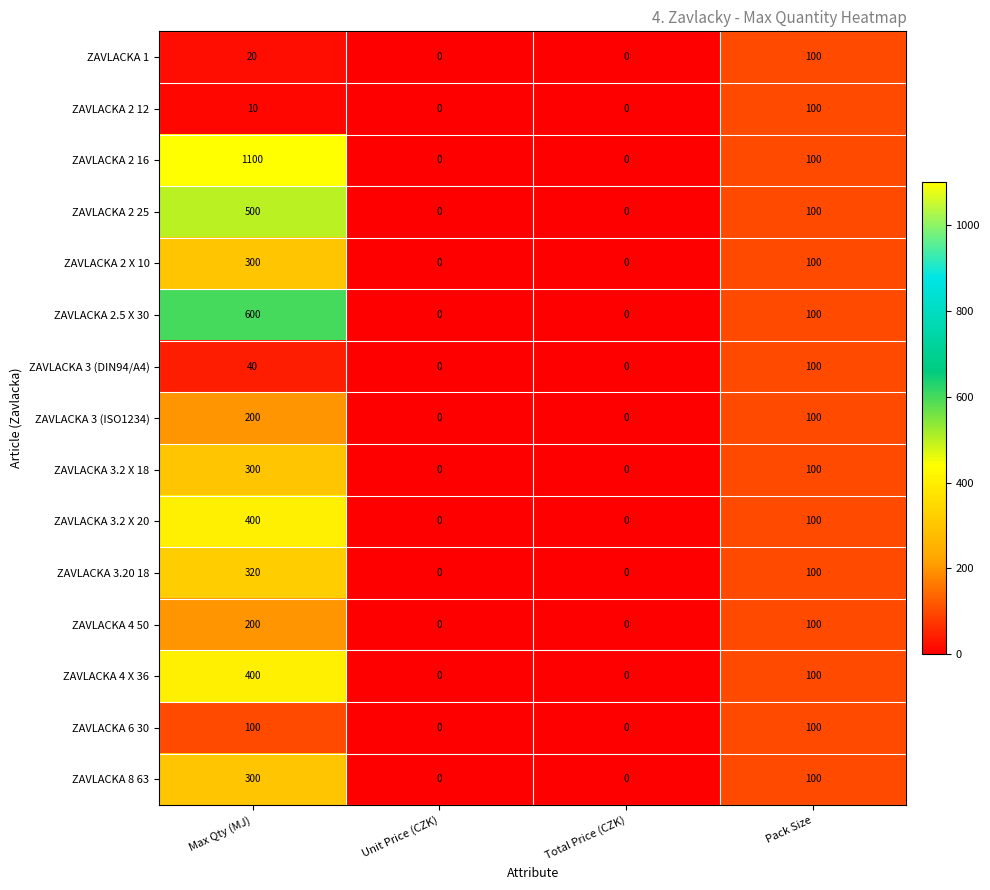

True or false: ZAVLACKA 2 12 has a value of 0 at Total Price (CZK).

True